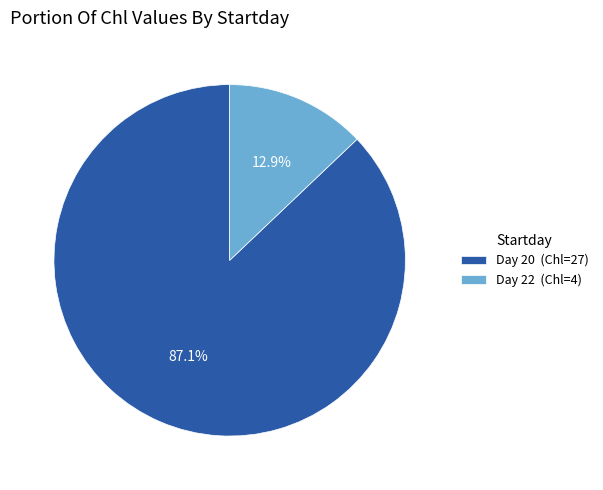

Between Day 22 (Chl=4) and Day 20 (Chl=27), which is larger?

Day 20 (Chl=27)